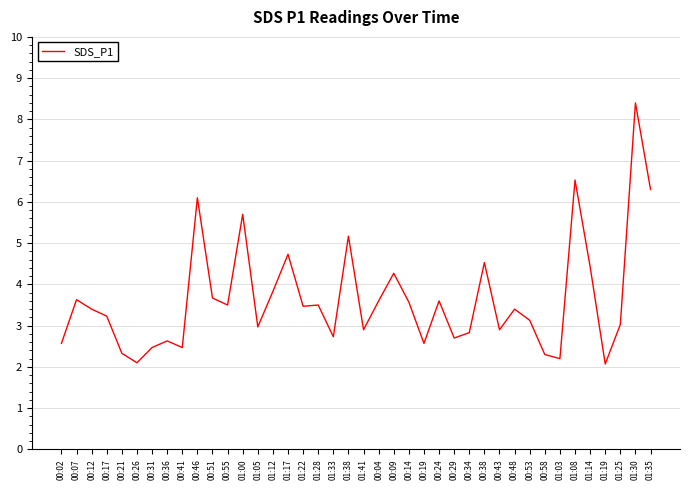

Is it true that the value at 01:22 is 3.5?

True